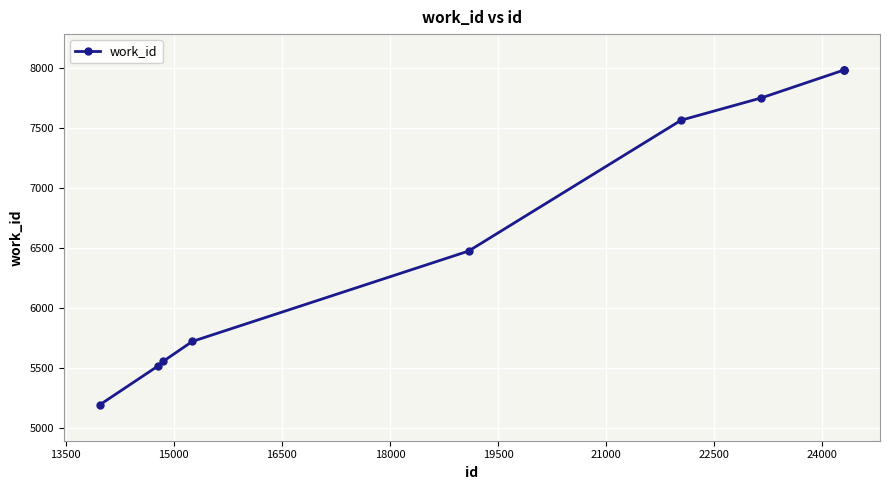

What is the maximum value shown in the chart?

7984